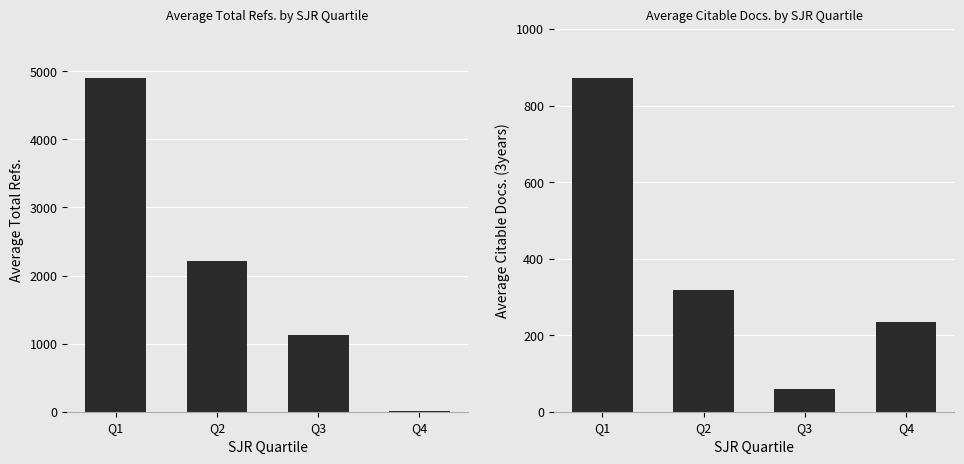

How many values in the Avg Total Refs. series are below 2210?

2